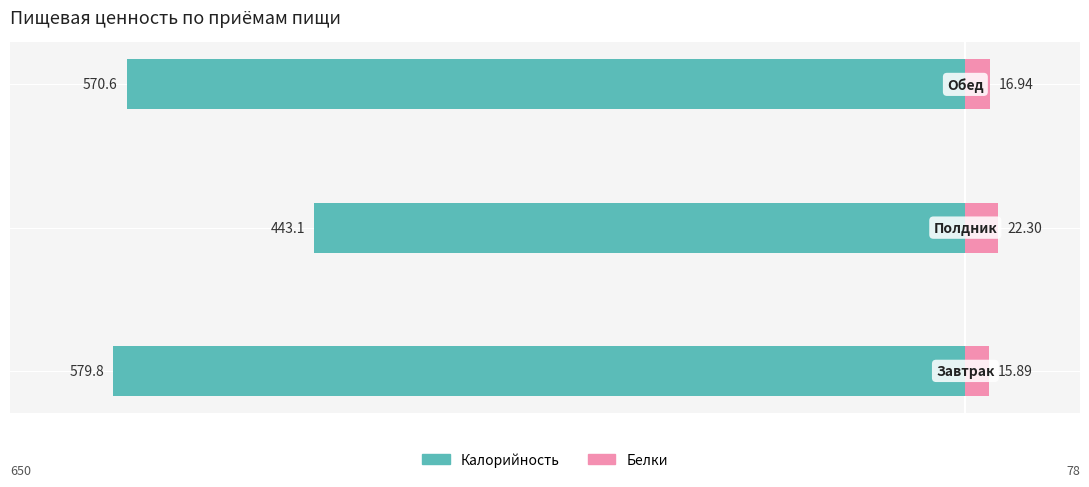

Is it true that Калорийность equals -570.6 at 2?

True